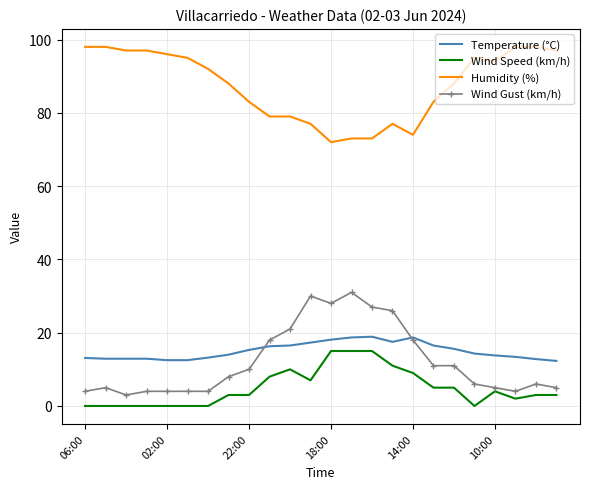

What are all the series names shown in the legend?

Temperature (°C), Wind Speed (km/h), Humidity (%), Wind Gust (km/h)